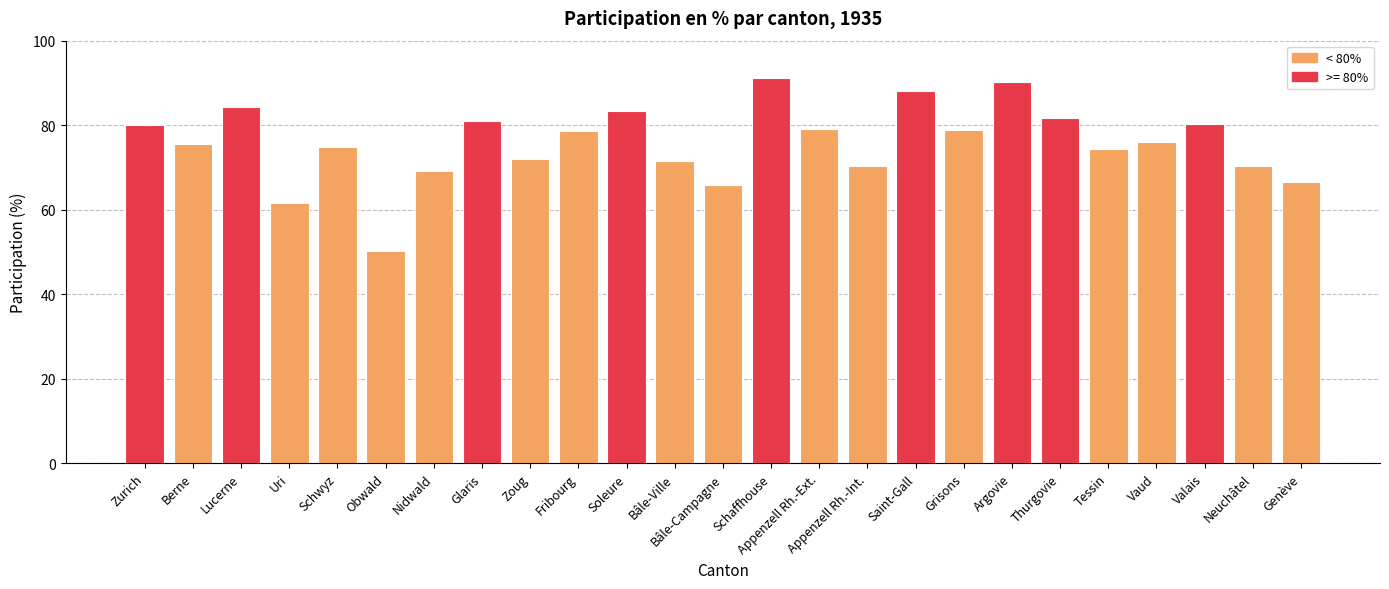

Which label corresponds to the largest value in the chart?

Schaffhouse